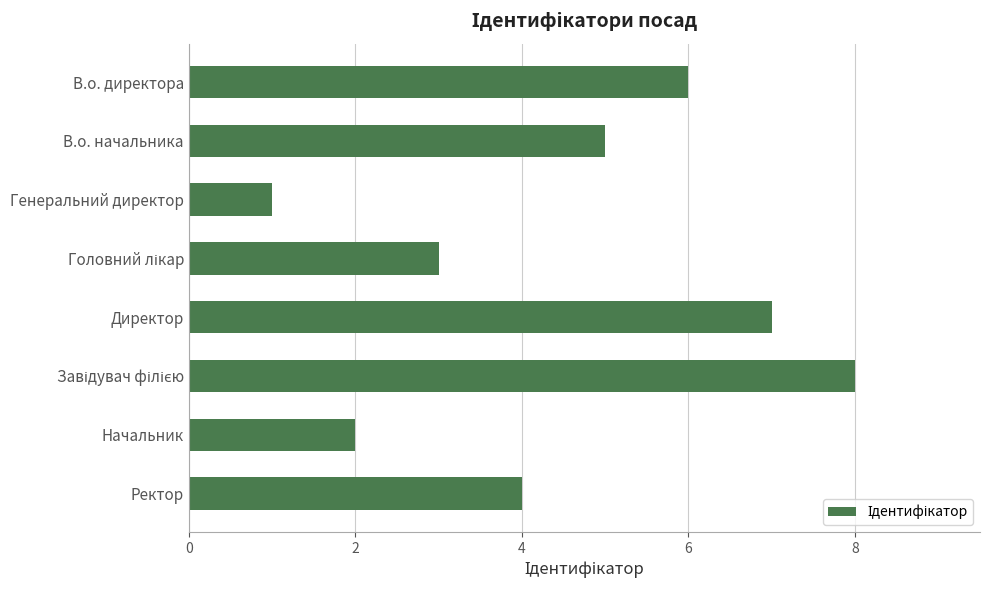

How many values are between 3 and 7?

5